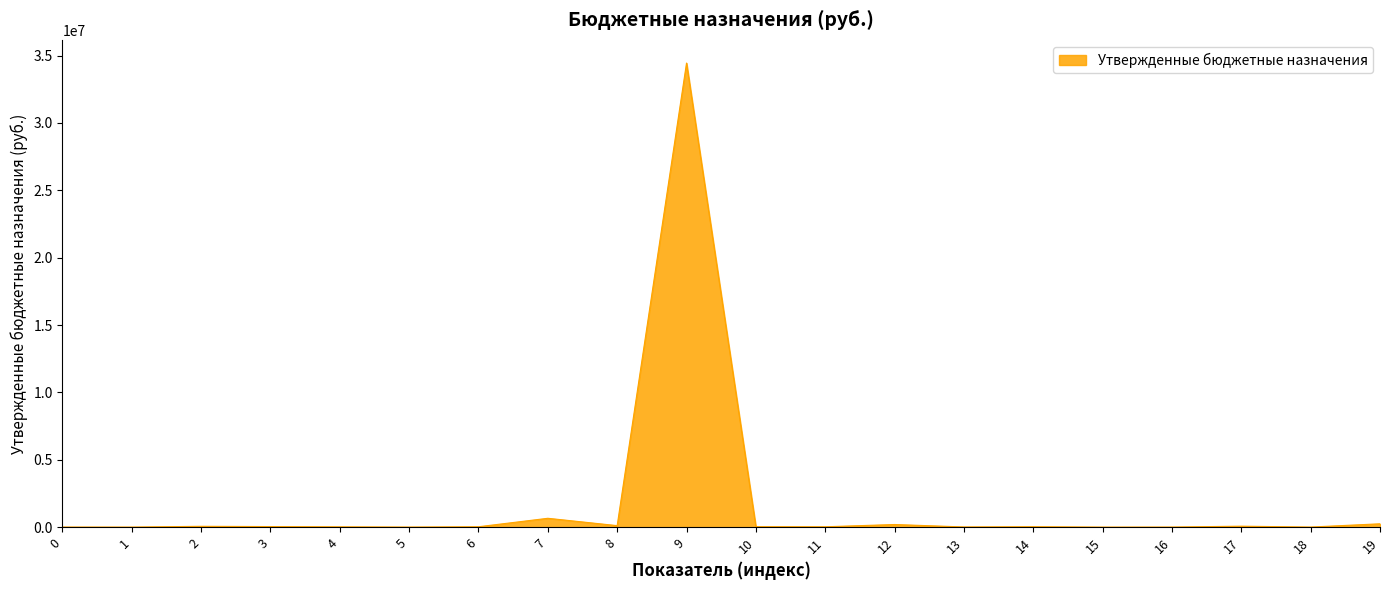

What is the maximum value shown in the chart?

34440032.2